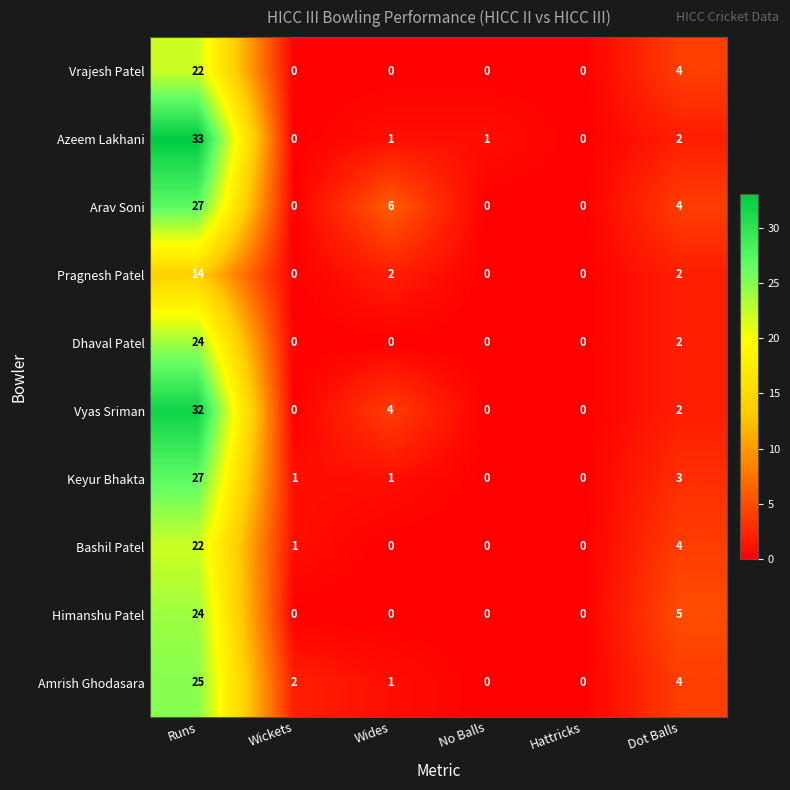

Between Runs and Dot Balls, which series saw the biggest shift?

Azeem Lakhani